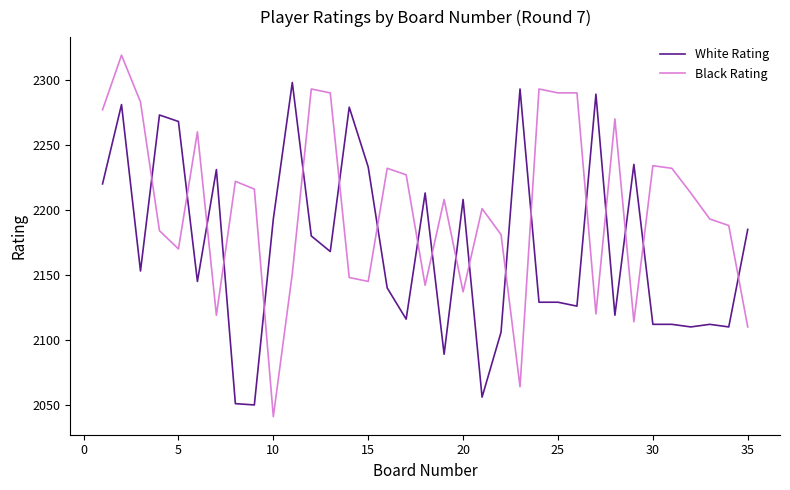

How many values in the Black Rating series are below 2208?

17